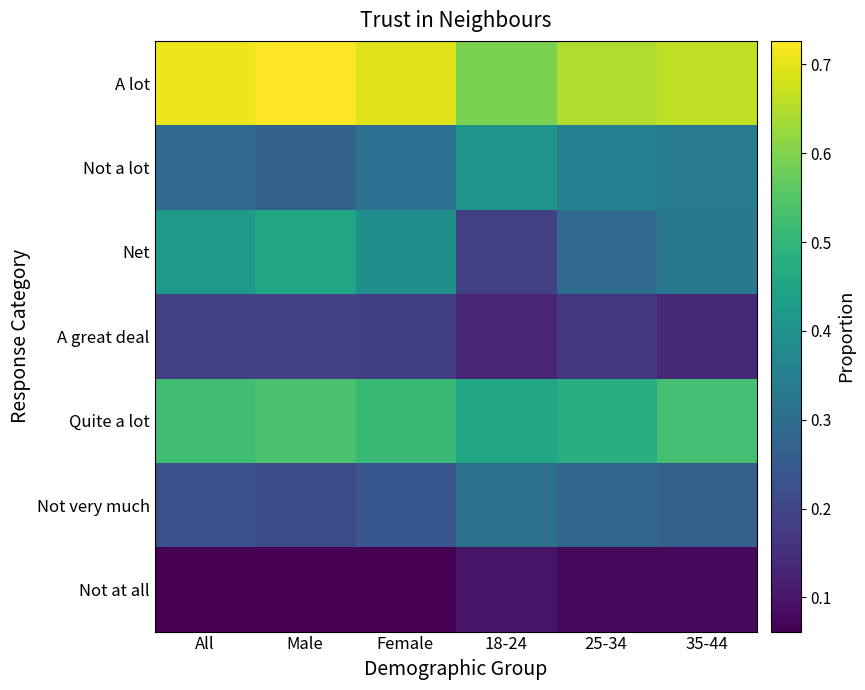

At which category is the sum across all series the highest?

Male